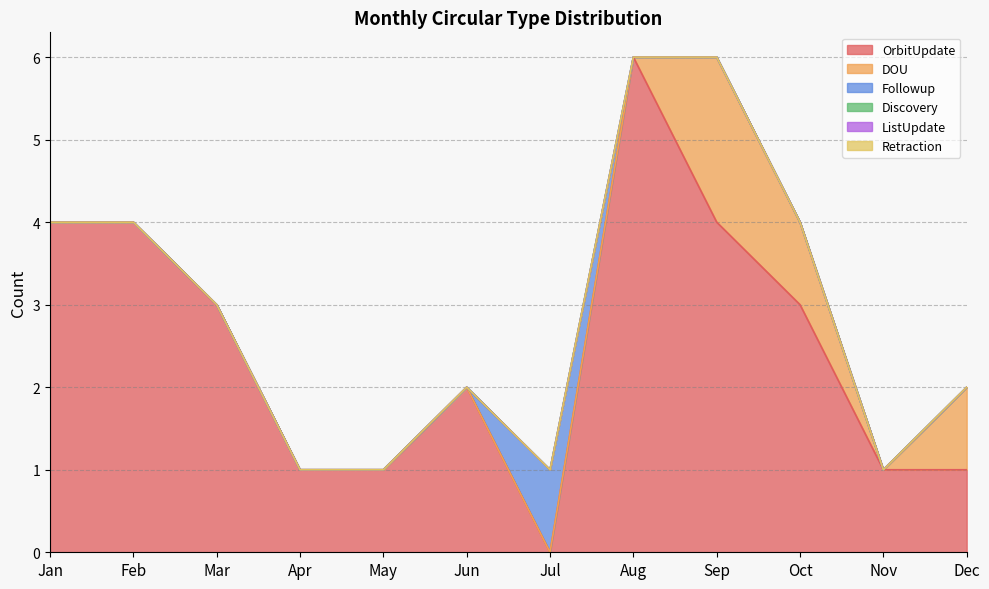

True or false: Retraction and Discovery cross at least once.

False